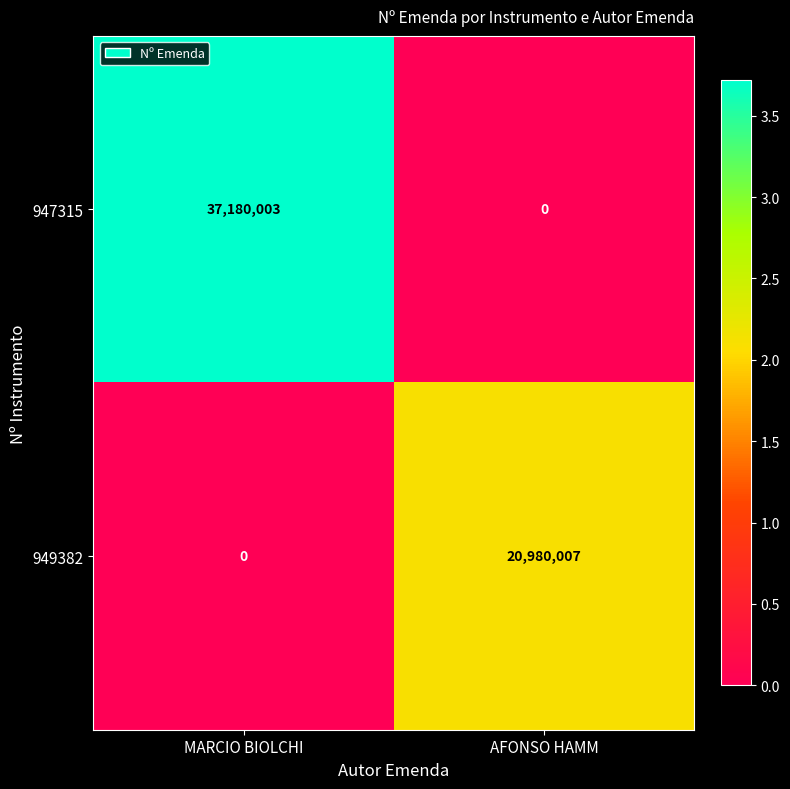

Between MARCIO BIOLCHI and AFONSO HAMM, which series saw the biggest shift?

947315